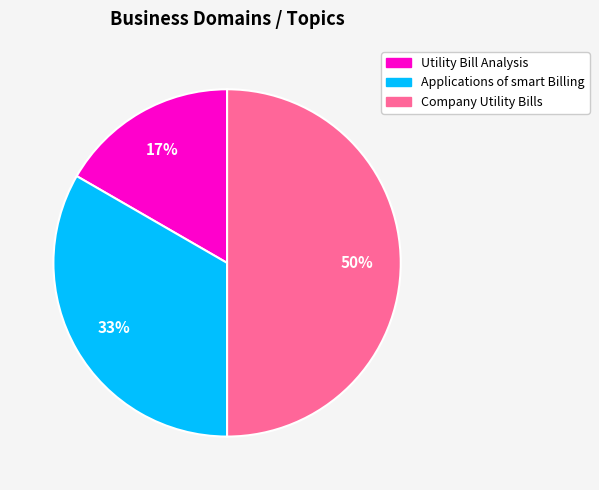

True or false: Utility Bill Analysis accounts for 17% of the total.

True